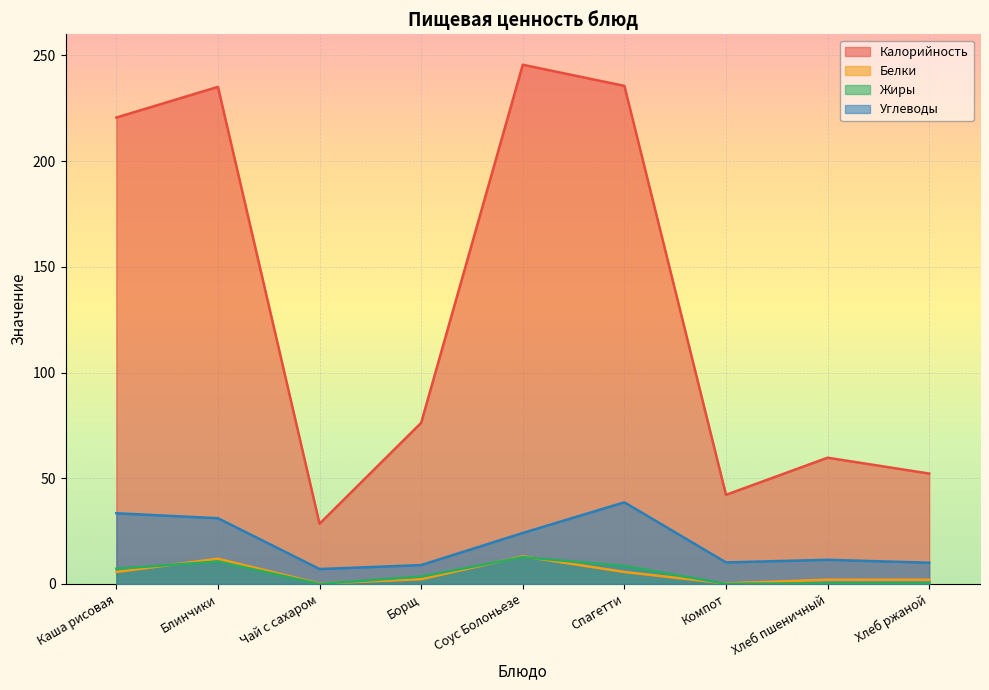

Reading right to left, transcribe all the data shown in this chart.

Калорийность: 52.2	59.7	42.1	235.6	245.6	76.2	28.5	235.1	220.6
Белки: 2.0	2.0	0.2	5.7	13.0	2.2	0.2	11.9	5.6
Жиры: 0.4	0.3	0.1	8.5	12.7	3.5	0.0	10.6	7.2
Углеводы: 10.0	11.4	10.2	38.6	24.1	8.9	7.0	31.1	33.4